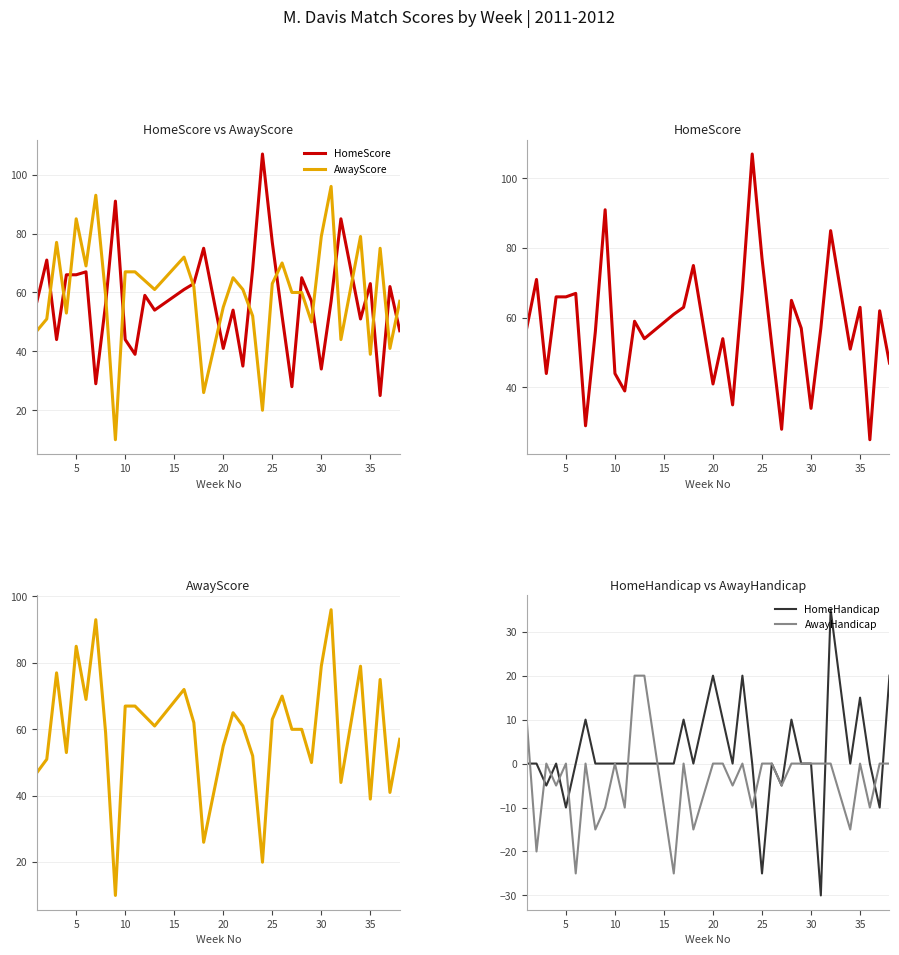

List the series in order of their peak value, highest first.

HomeScore, AwayScore, HomeHandicap, AwayHandicap